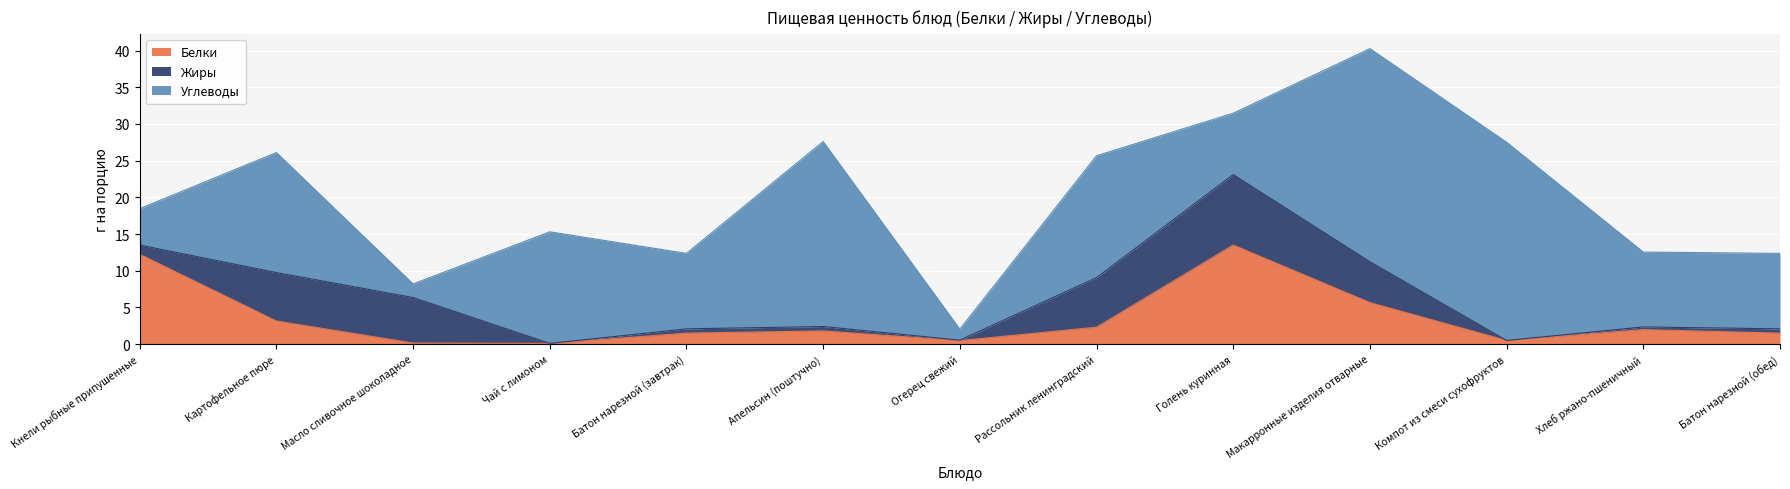

At which category is the sum across all series the highest?

Макарронные изделия отварные